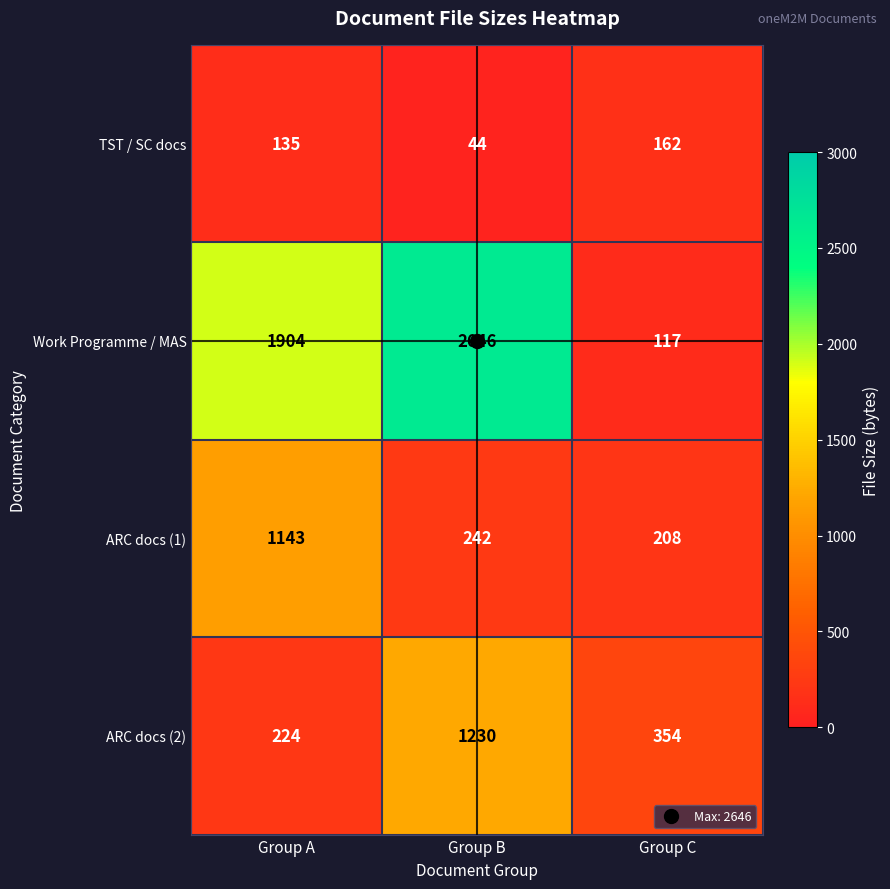

Which series changed the most between Group B and Group C?

Work Programme / MAS